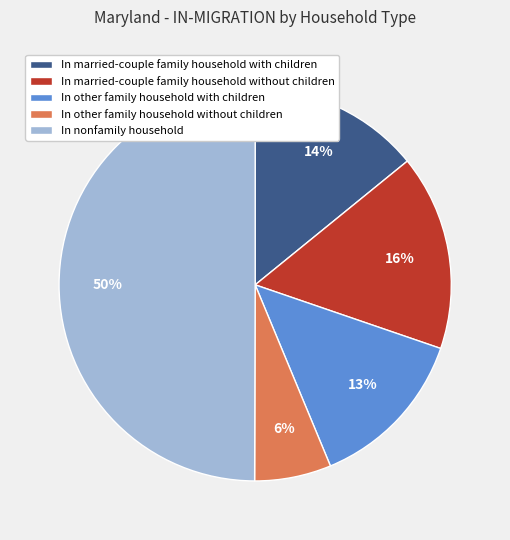

Is In married-couple family household without children the majority of the pie?

No